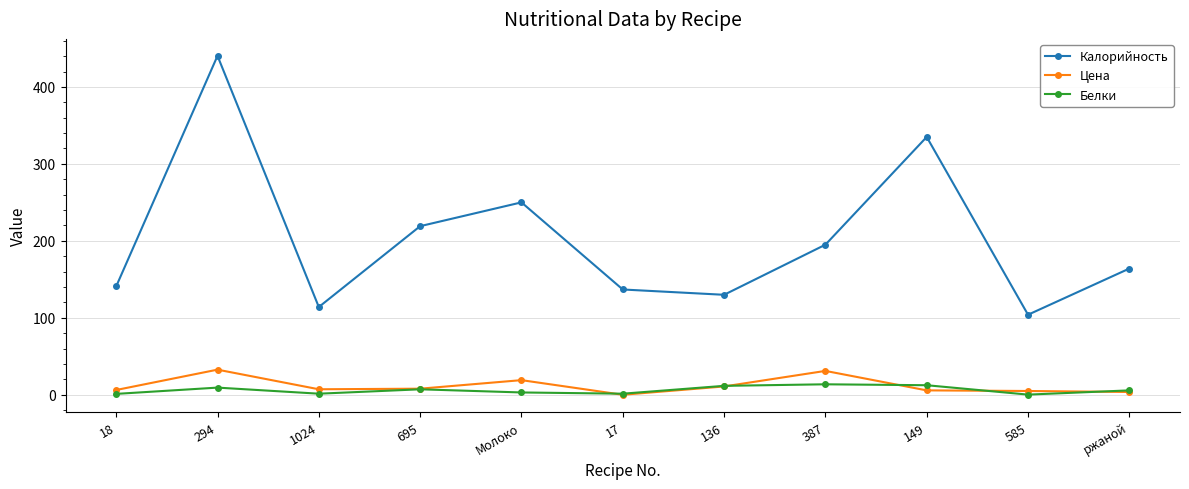

At which category does the chart reach its peak across all series?

294